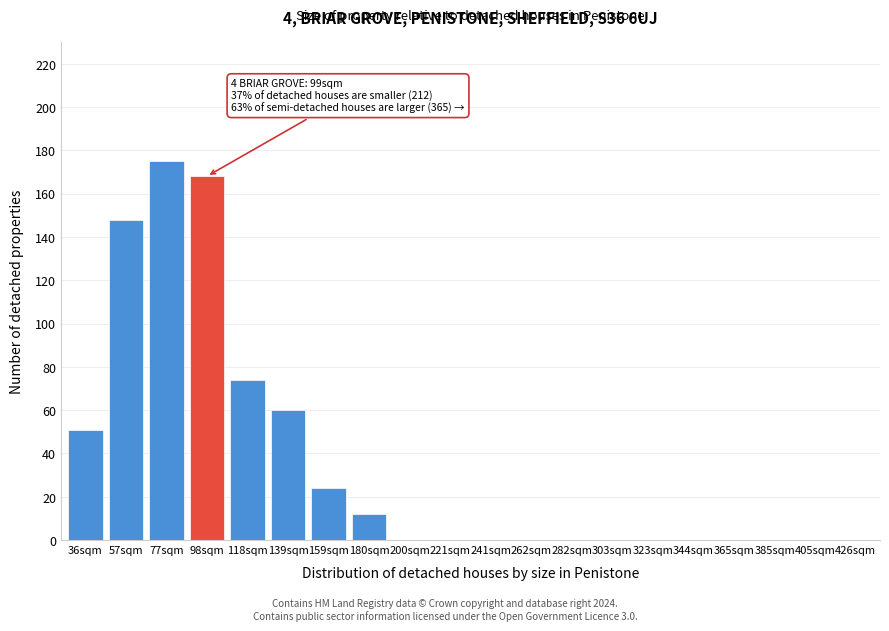

Reading right to left, list all the values displayed in this chart.

426sqm=0	405sqm=0	385sqm=0	365sqm=0	344sqm=0	323sqm=0	303sqm=0	282sqm=0	262sqm=0	241sqm=0	221sqm=0	200sqm=0	180sqm=12	159sqm=24	139sqm=60	118sqm=74	98sqm=168	77sqm=175	57sqm=148	36sqm=51